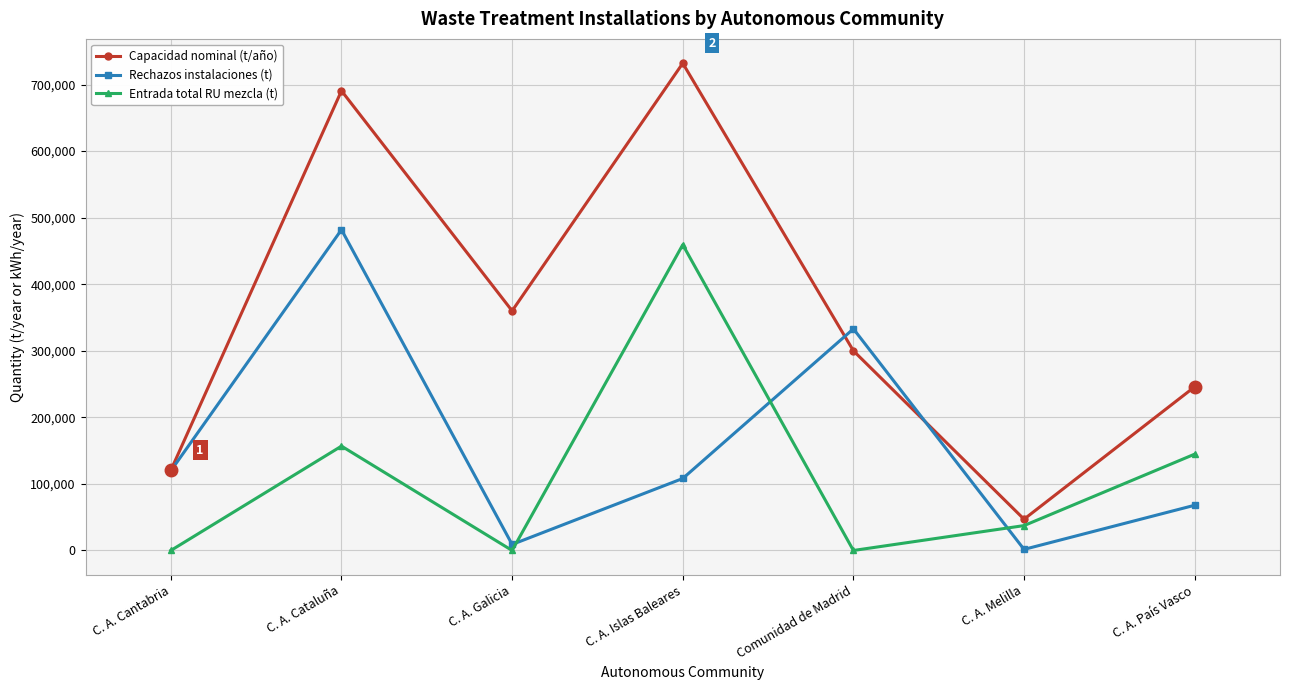

Reading right to left, extract all data points from this chart.

Capacidad nominal (t/año): 245910.0	47000.0	300000.0	732000.0	360000.0	690620.0	120507.0
Rechazos instalaciones (t): 67950.0	1628.7	332980.0	108152.7	9044.8	481908.3	119696.0
Entrada total RU mezcla (t): 144727.0	37386.8	0.0	459327.3	0.0	156791.1	0.0